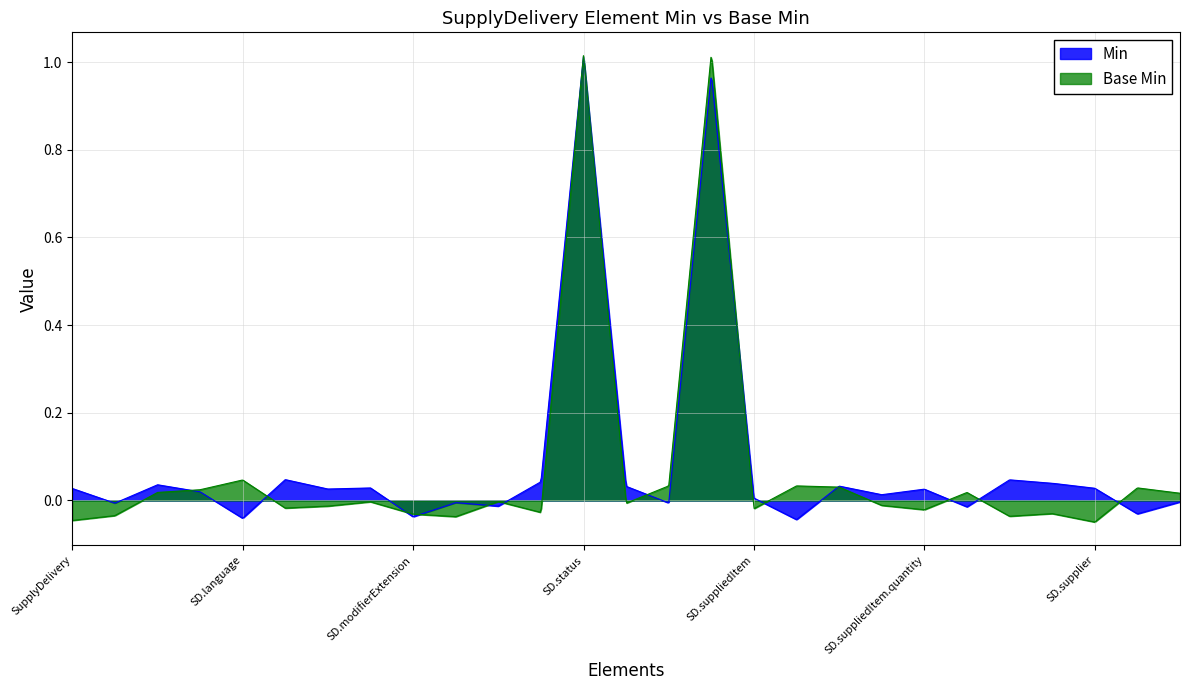

Is the value of Base Min at SupplyDelivery.occurrence[x] greater than the value of Min at SupplyDelivery.meta?

No